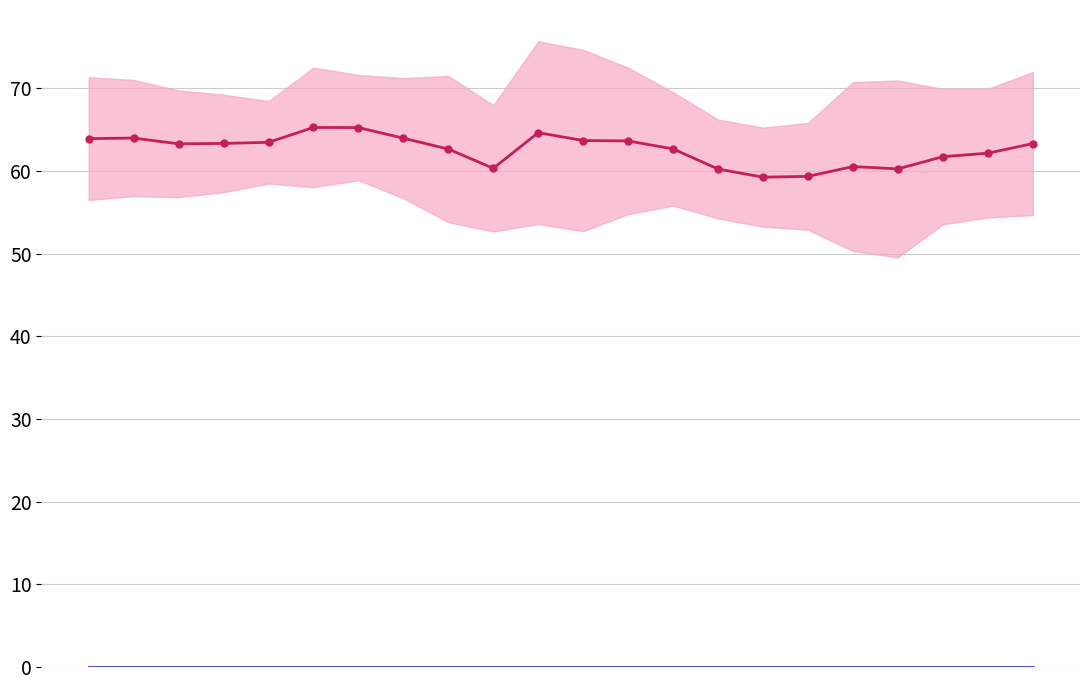

True or false: mean value and baseline intersect in this chart.

False